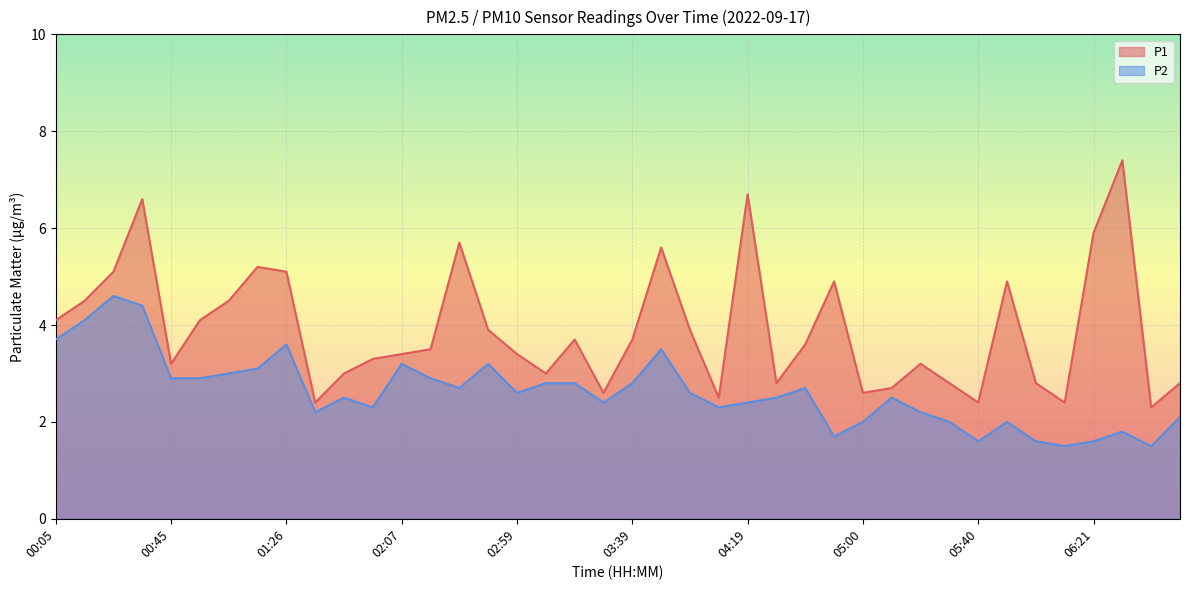

Reading left to right, extract all data points from this chart.

P1: 4.1	4.5	5.1	6.6	3.2	4.1	4.5	5.2	5.1	2.4	3.0	3.3	3.4	3.5	5.7	3.9	3.4	3.0	3.7	2.6	3.7	5.6	3.9	2.5	6.7	2.8	3.6	4.9	2.6	2.7	3.2	2.8	2.4	4.9	2.8	2.4	5.9	7.4	2.3	2.8
P2: 3.7	4.1	4.6	4.4	2.9	2.9	3.0	3.1	3.6	2.2	2.5	2.3	3.2	2.9	2.7	3.2	2.6	2.8	2.8	2.4	2.8	3.5	2.6	2.3	2.4	2.5	2.7	1.7	2.0	2.5	2.2	2.0	1.6	2.0	1.6	1.5	1.6	1.8	1.5	2.1